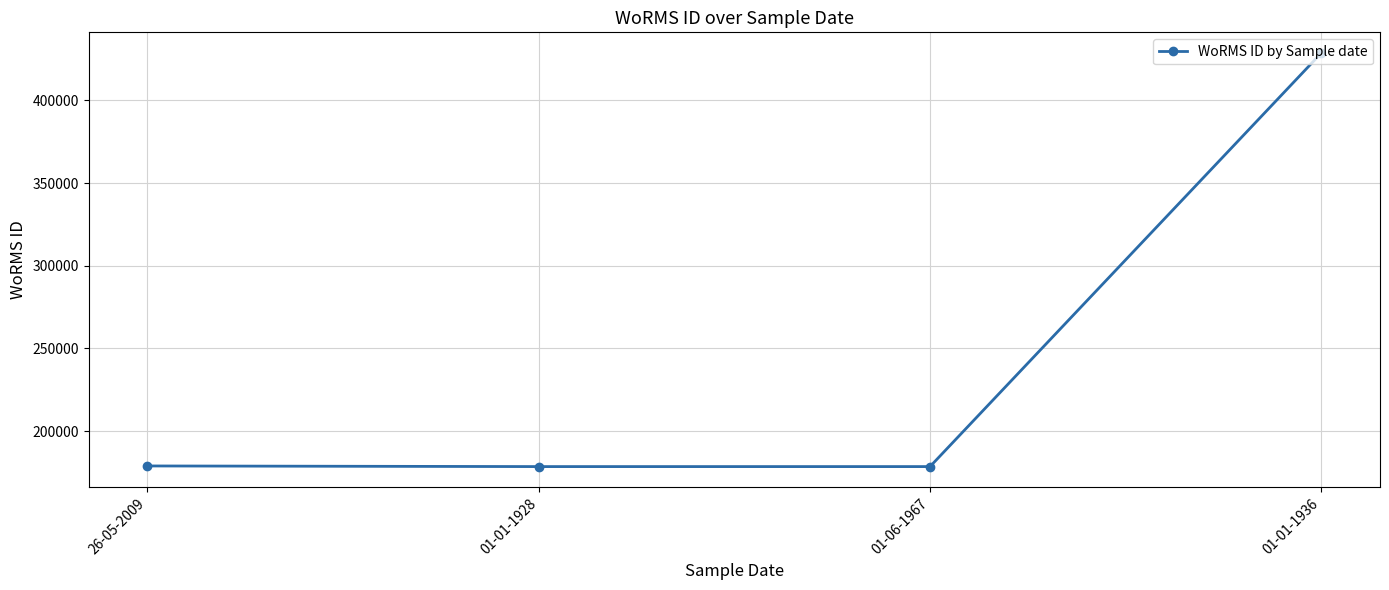

The value at 01-01-1928 is 178590. True or false?

True